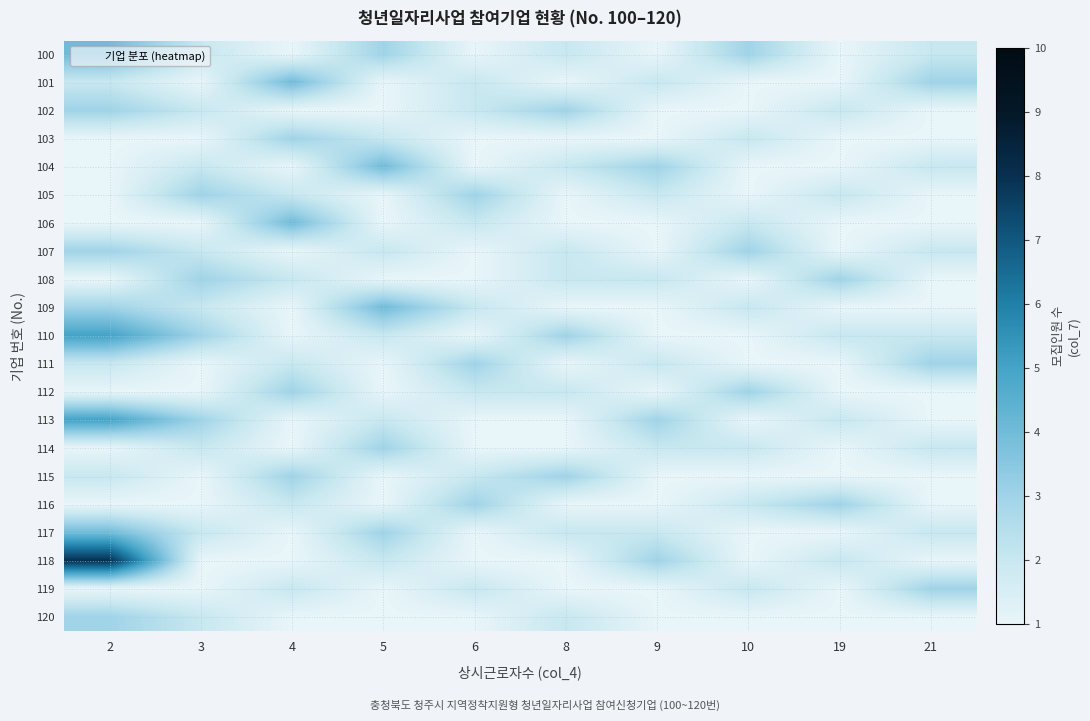

Reading left to right, what are all the values shown in this chart?

100: 2=4	3=2	4=1	5=3	6=1	8=2	9=1	10=3	19=1	21=2
101: 2=2	3=1	4=4	5=1	6=2	8=1	9=2	10=1	19=1	21=3
102: 2=3	3=2	4=1	5=1	6=2	8=3	9=1	10=1	19=2	21=1
103: 2=1	3=1	4=3	5=2	6=1	8=1	9=1	10=2	19=1	21=1
104: 2=1	3=2	4=1	5=4	6=1	8=2	9=3	10=1	19=1	21=2
105: 2=1	3=3	4=2	5=1	6=3	8=1	9=2	10=1	19=2	21=1
106: 2=1	3=1	4=4	5=1	6=2	8=1	9=1	10=2	19=1	21=1
107: 2=3	3=2	4=1	5=2	6=1	8=2	9=1	10=3	19=1	21=2
108: 2=1	3=3	4=2	5=1	6=1	8=2	9=2	10=1	19=3	21=1
109: 2=3	3=2	4=1	5=4	6=2	8=1	9=1	10=2	19=1	21=1
110: 2=5	3=3	4=1	5=2	6=1	8=3	9=1	10=1	19=2	21=2
111: 2=2	3=1	4=2	5=1	6=3	8=1	9=2	10=1	19=1	21=3
112: 2=1	3=1	4=3	5=1	6=2	8=2	9=1	10=3	19=1	21=1
113: 2=5	3=3	4=1	5=2	6=1	8=1	9=3	10=1	19=2	21=1
114: 2=1	3=2	4=1	5=3	6=1	8=1	9=2	10=2	19=1	21=2
115: 2=2	3=1	4=3	5=1	6=2	8=3	9=1	10=1	19=1	21=1
116: 2=1	3=1	4=2	5=1	6=3	8=1	9=1	10=2	19=3	21=1
117: 2=4	3=2	4=1	5=3	6=1	8=2	9=2	10=1	19=1	21=2
118: 2=8	3=1	4=1	5=2	6=1	8=1	9=3	10=1	19=2	21=1
119: 2=1	3=1	4=2	5=1	6=2	8=1	9=1	10=2	19=1	21=3
120: 2=3	3=2	4=1	5=1	6=1	8=2	9=1	10=1	19=1	21=1